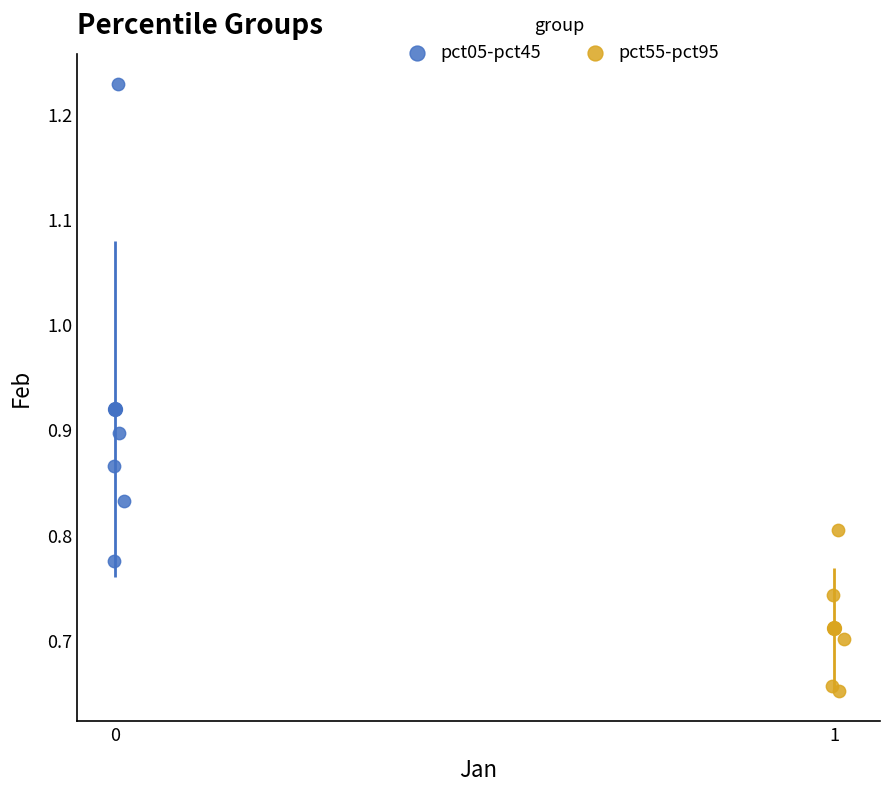

What are all the series names shown in the legend?

pct05-pct45, pct55-pct95